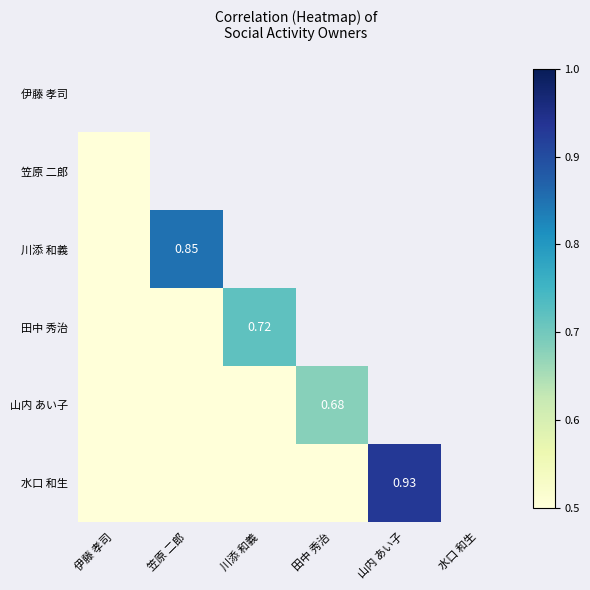

How many distinct data groups are displayed?

6